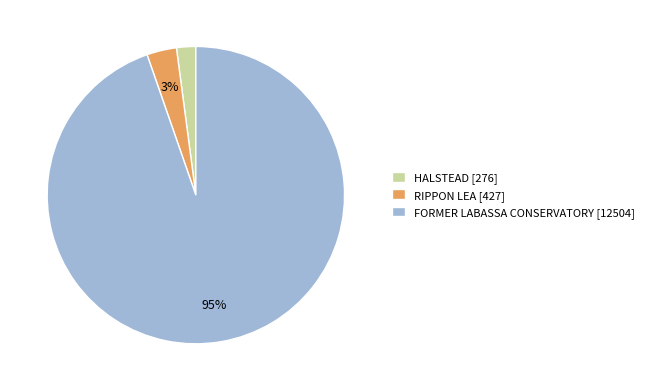

Combined, do FORMER LABASSA CONSERVATORY [12504] and HALSTEAD [276] account for over 50%?

Yes